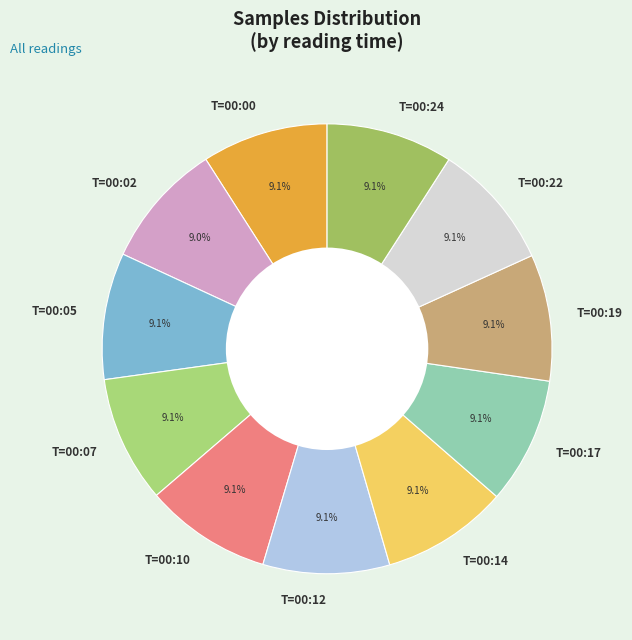

Does T=00:10 account for over 50% of the chart?

No